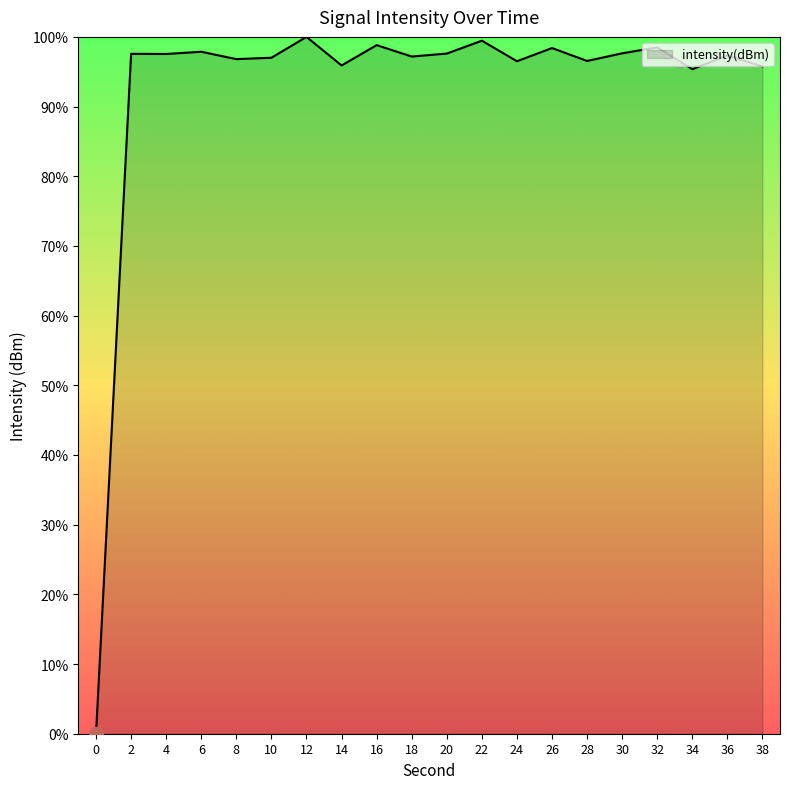

True or false: the data shows 56.9 at 2.

False